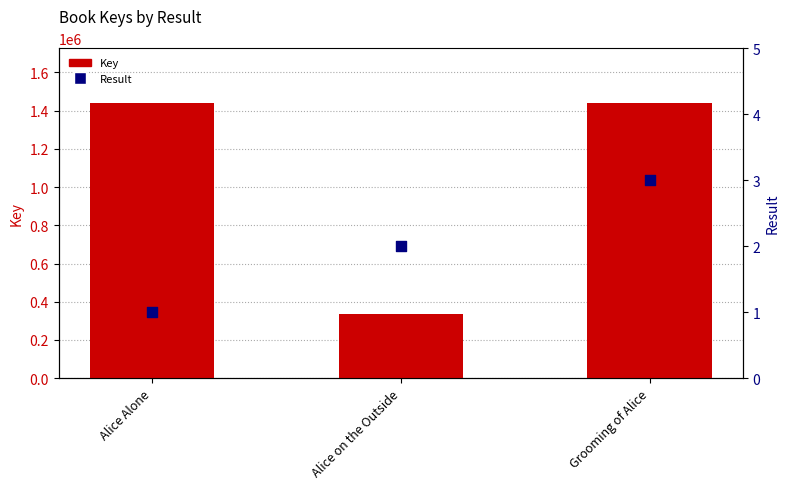

What are all the series names shown in the legend?

Key, Result